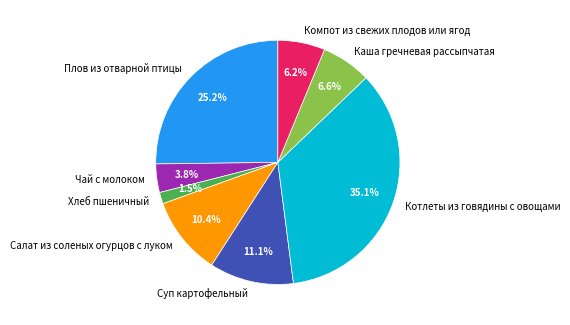

Which has a higher value, Хлеб пшеничный or Салат из соленых огурцов с луком?

Салат из соленых огурцов с луком